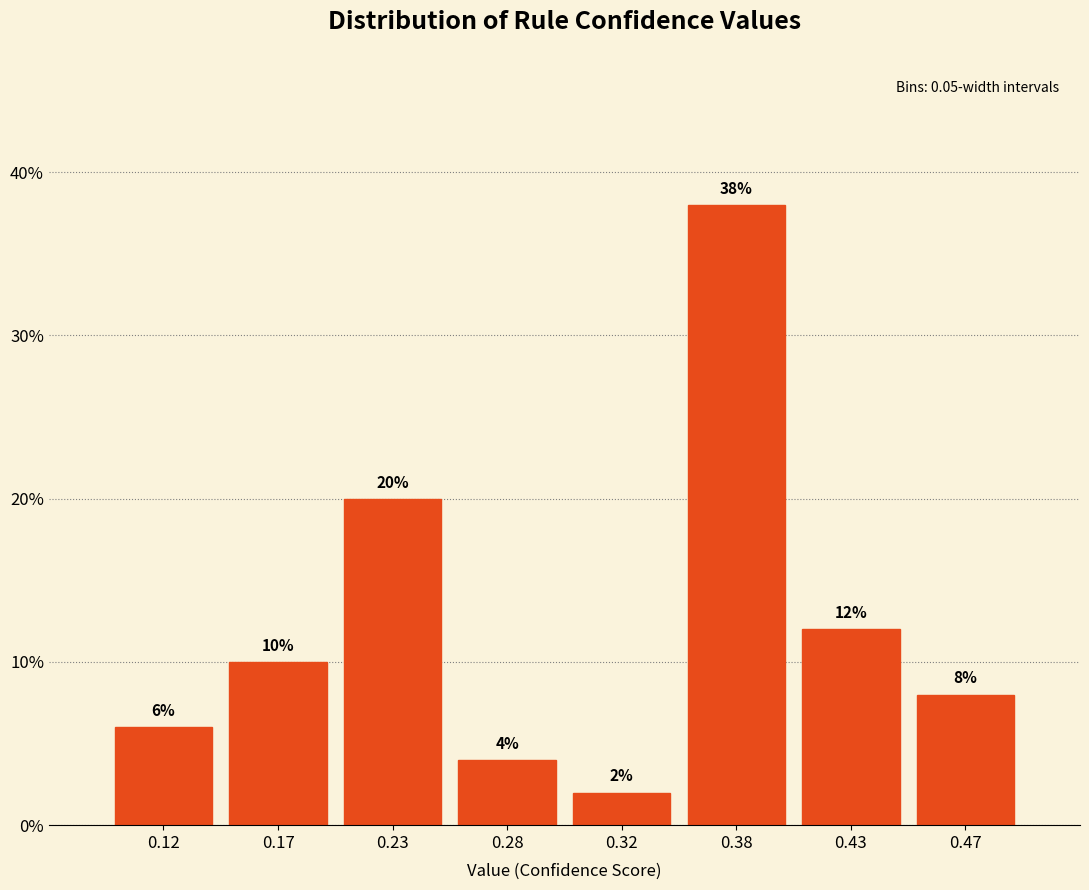

Reading left to right, transcribe all the data shown in this chart.

6	10	20	4	2	38	12	8